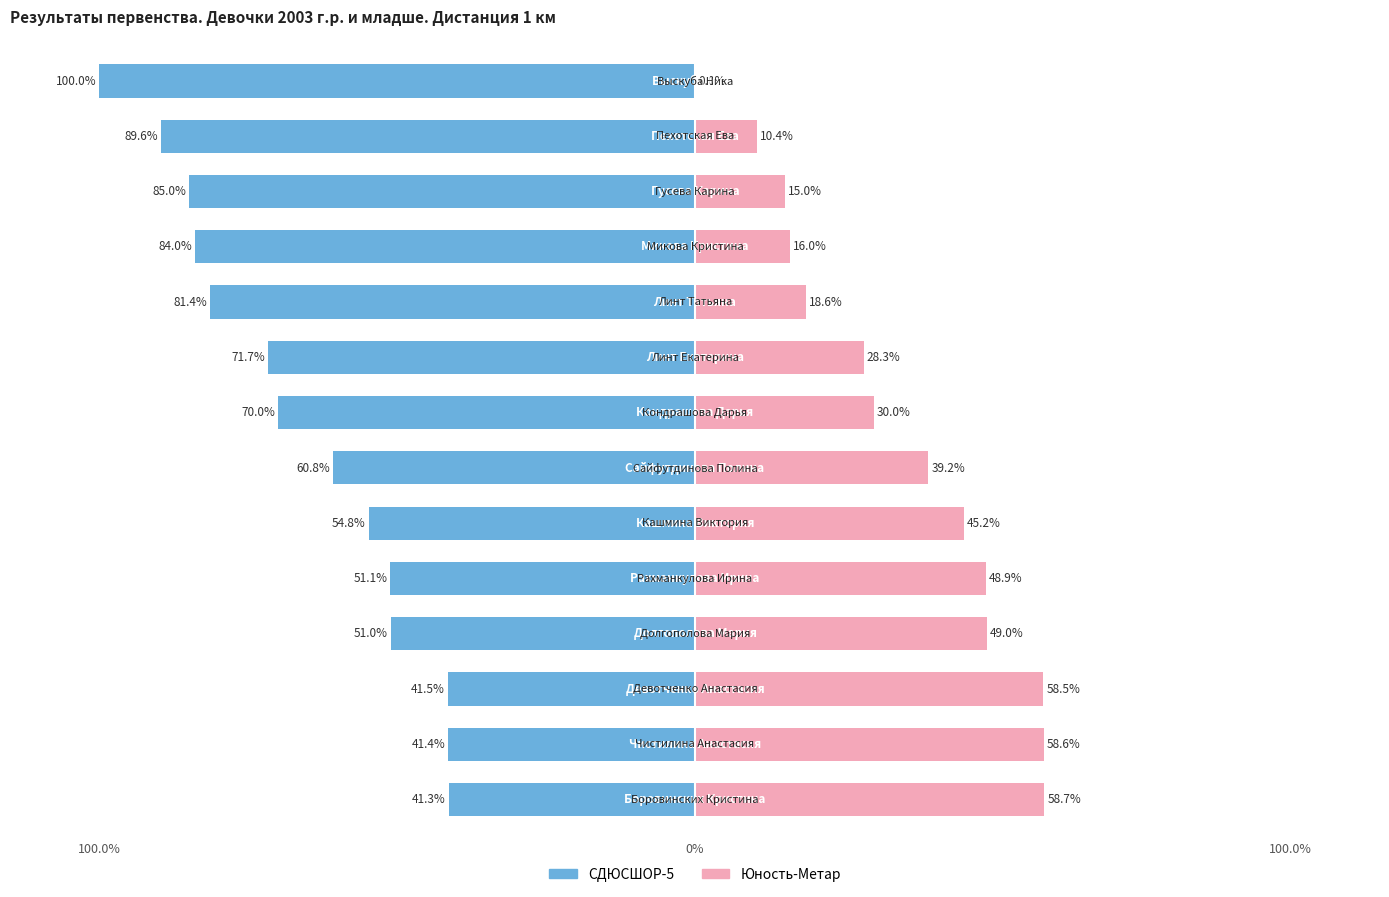

Is the value of СДЮСШОР-5 at 9 greater than the value of Юность-Метар at 13?

No